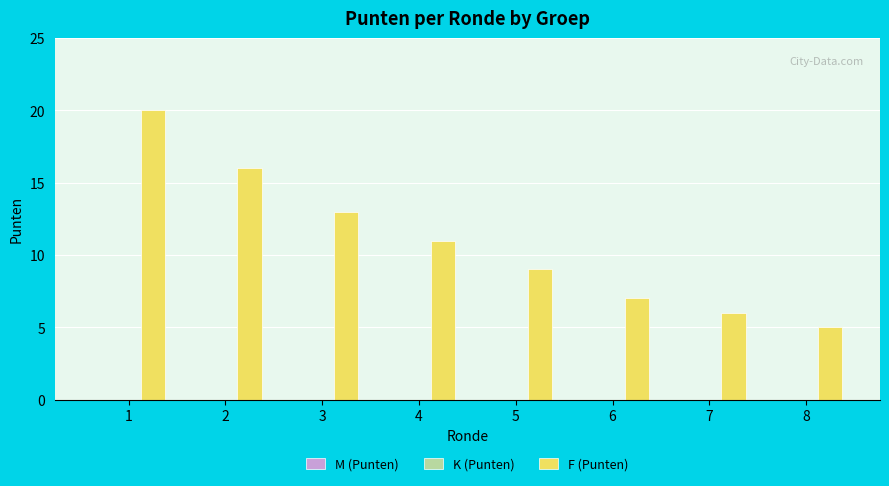

Reading left to right, list all the values displayed in this chart.

20	16	13	11	9	7	6	5